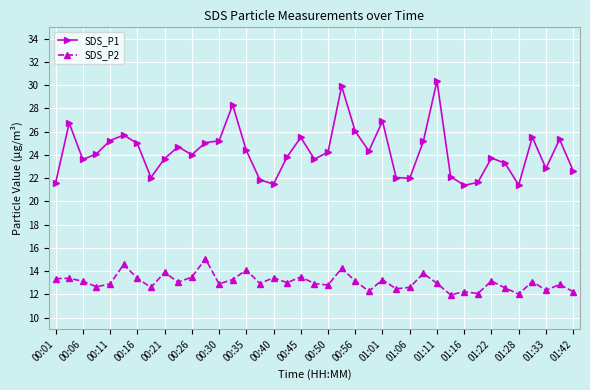

Rank the series by their maximum value, from lowest to highest.

SDS_P2, SDS_P1